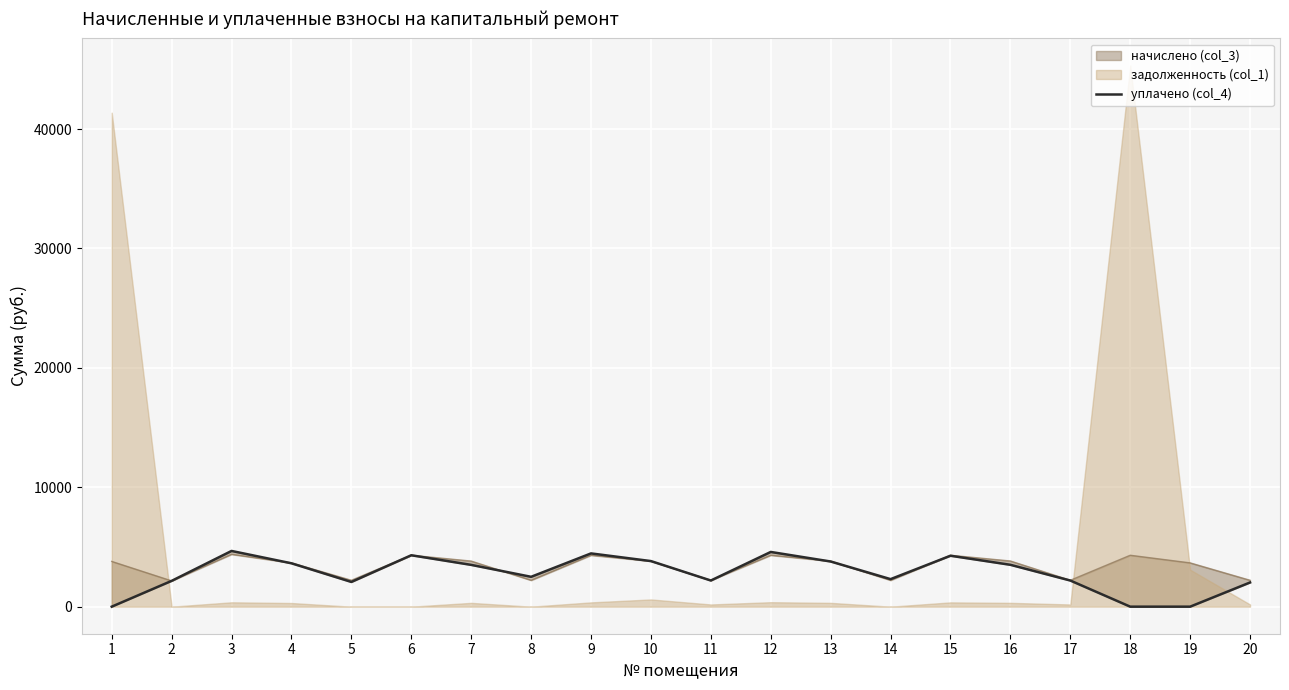

What is the sum of all values?

55956.1